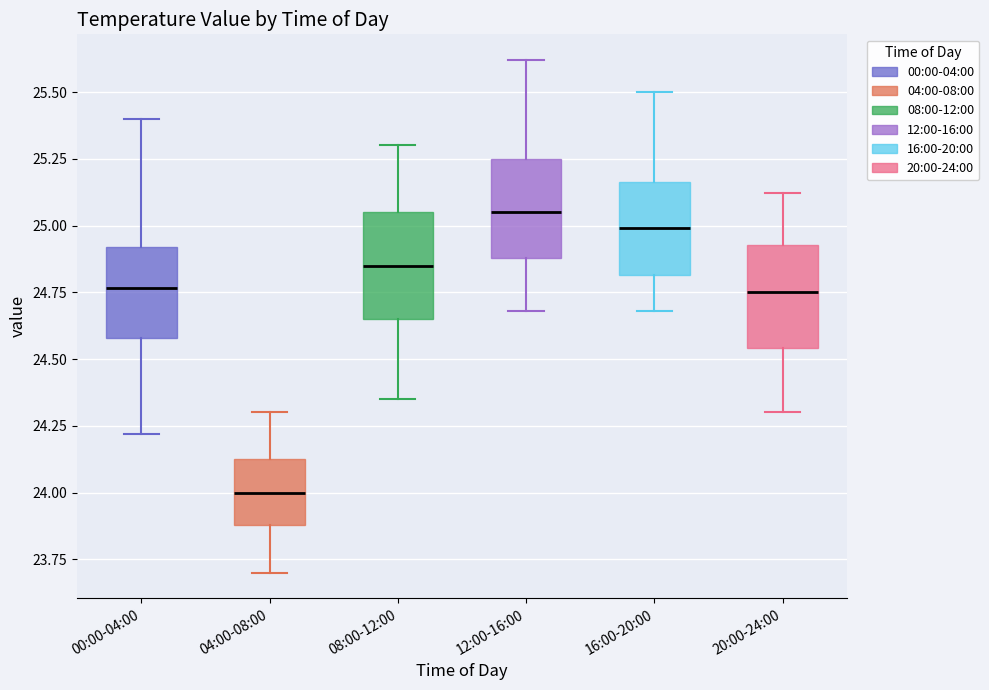

Which box's median line is the lowest?

04:00-08:00